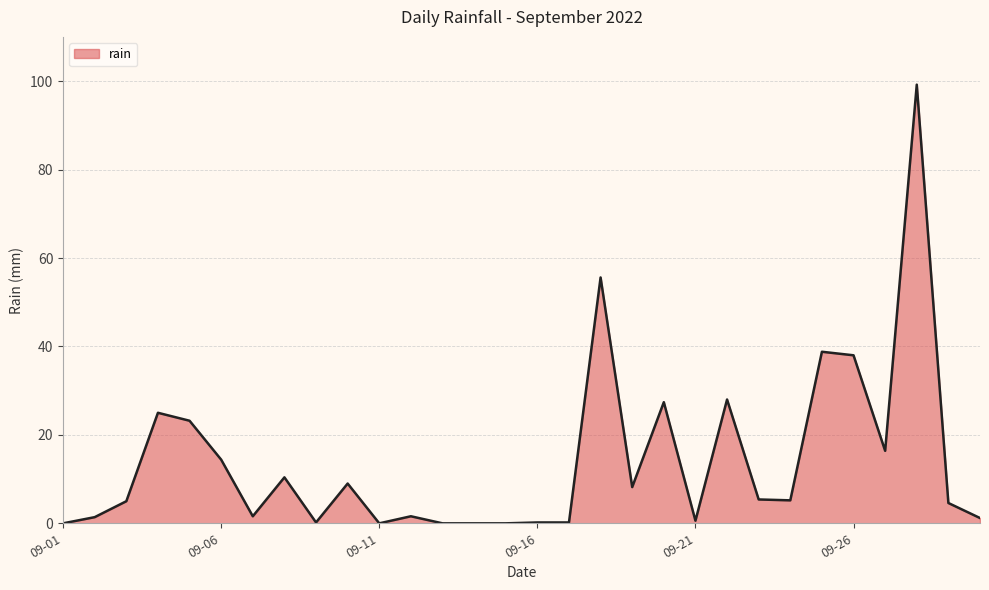

What is the greatest value displayed?

99.2